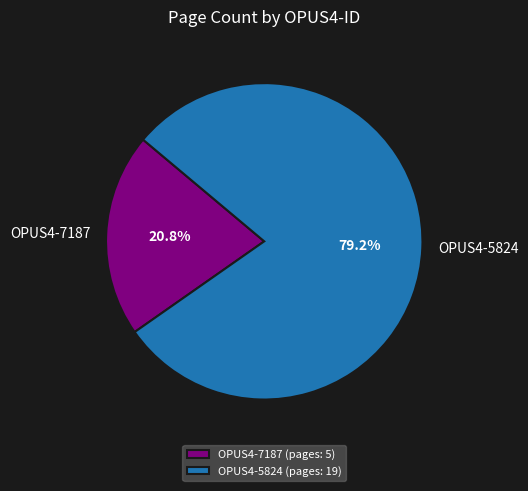

Between OPUS4-7187 and OPUS4-5824, which is larger?

OPUS4-5824